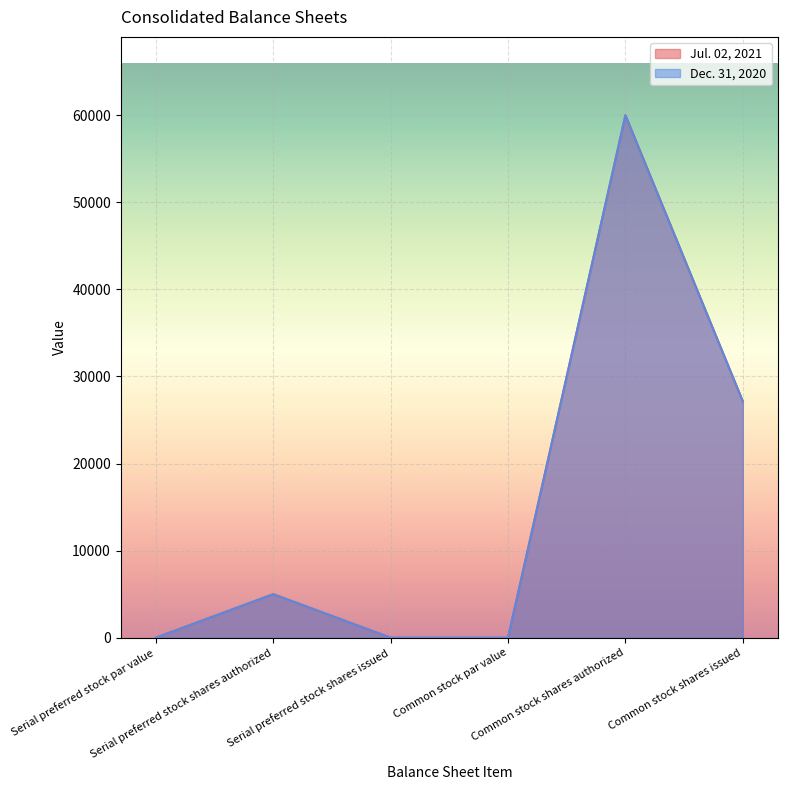

At which label does Dec. 31, 2020 first exceed 5000?

Common stock shares authorized